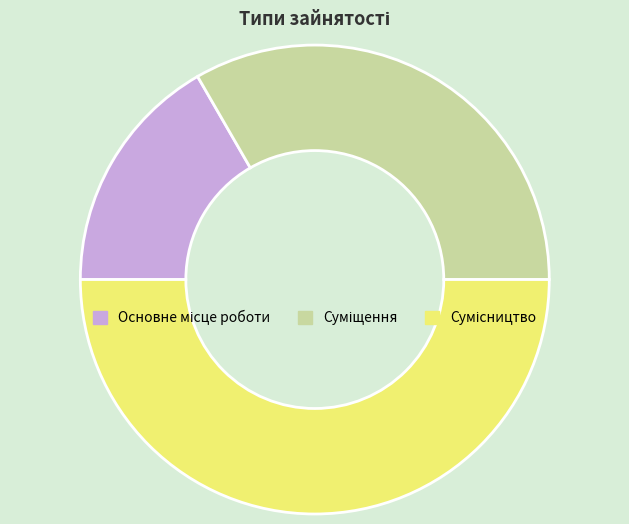

Rank the categories by value from lowest to highest.

Основне місце роботи, Суміщення, Сумісництво